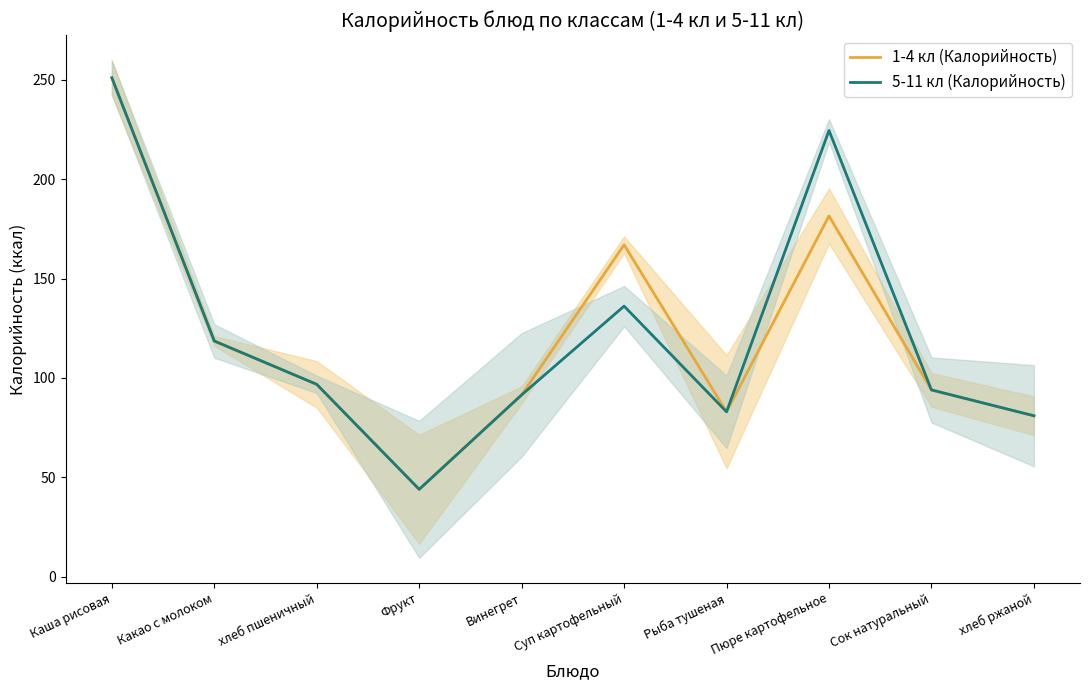

Does the chart display data point markers on the line(s)?

No